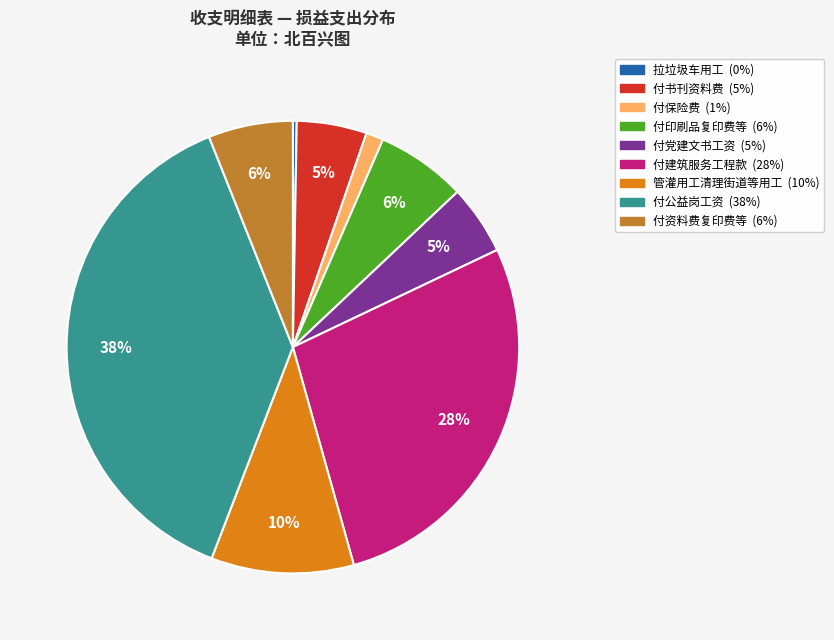

To the nearest percent, what is the difference between the largest and smallest slice percentages?

38%